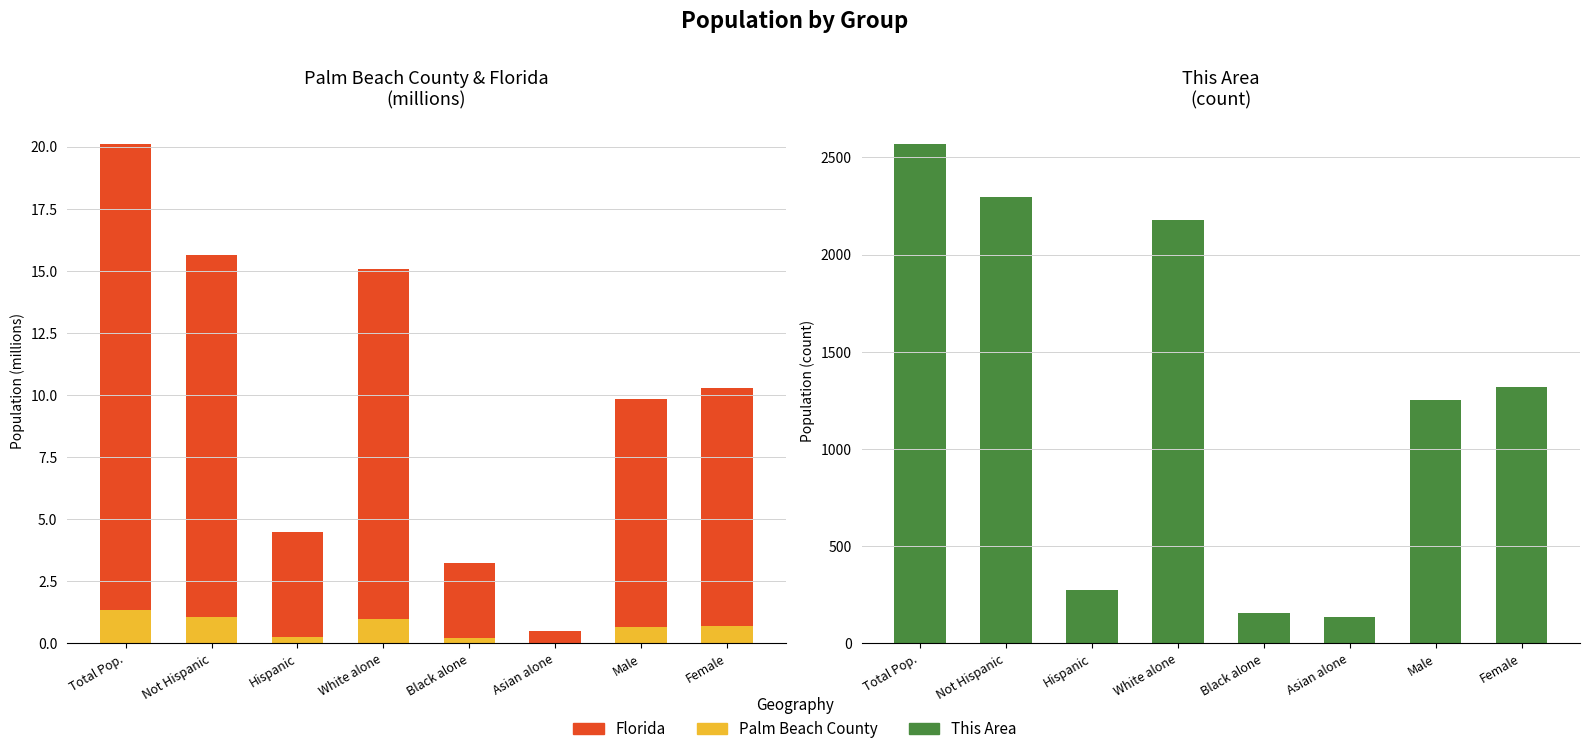

At how many categories does at least one series exceed 951?

5